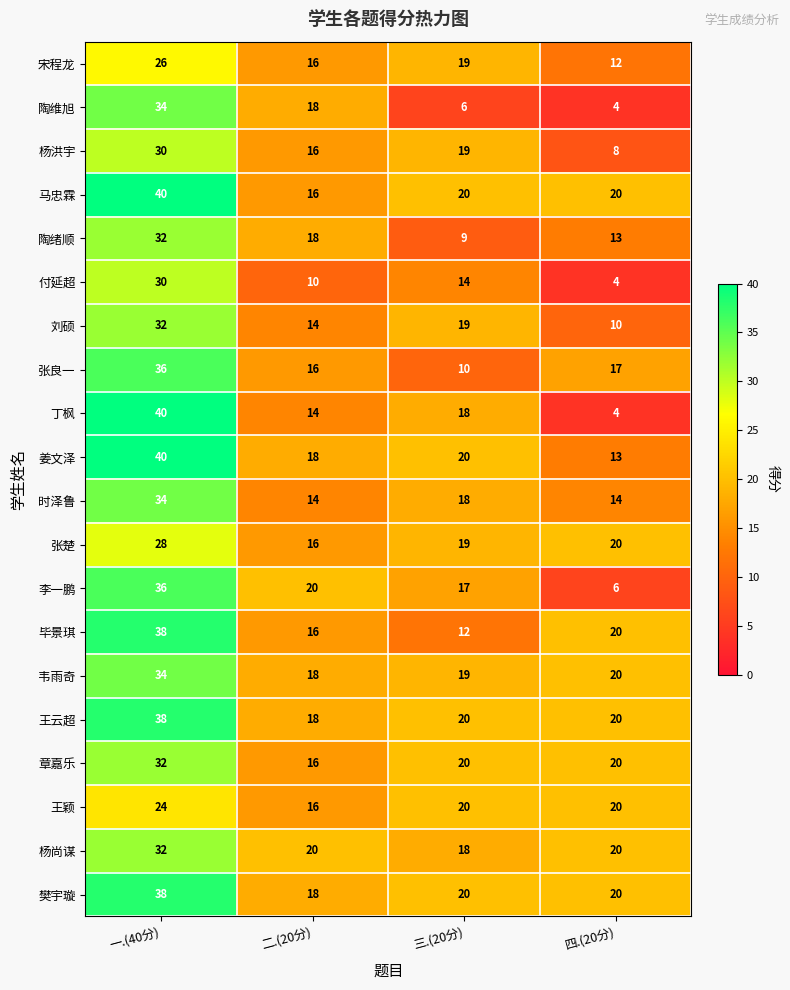

At which label does 宋程龙 reach its peak?

一.(40分)